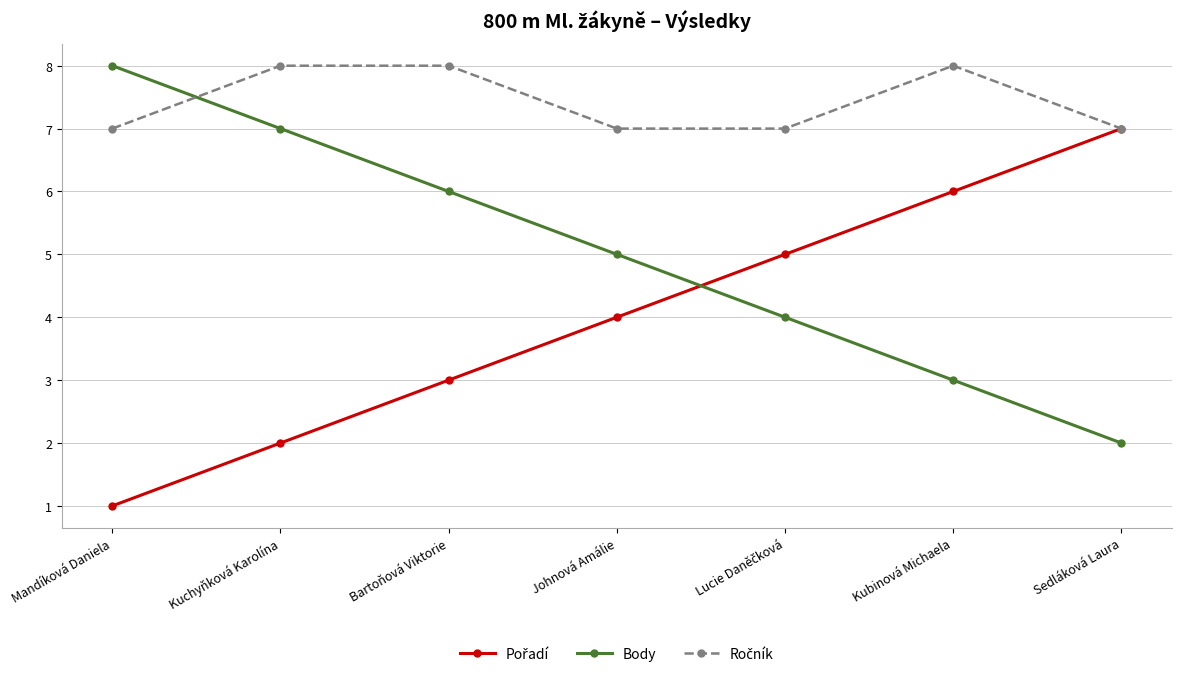

Count the number of categories in the chart.

7